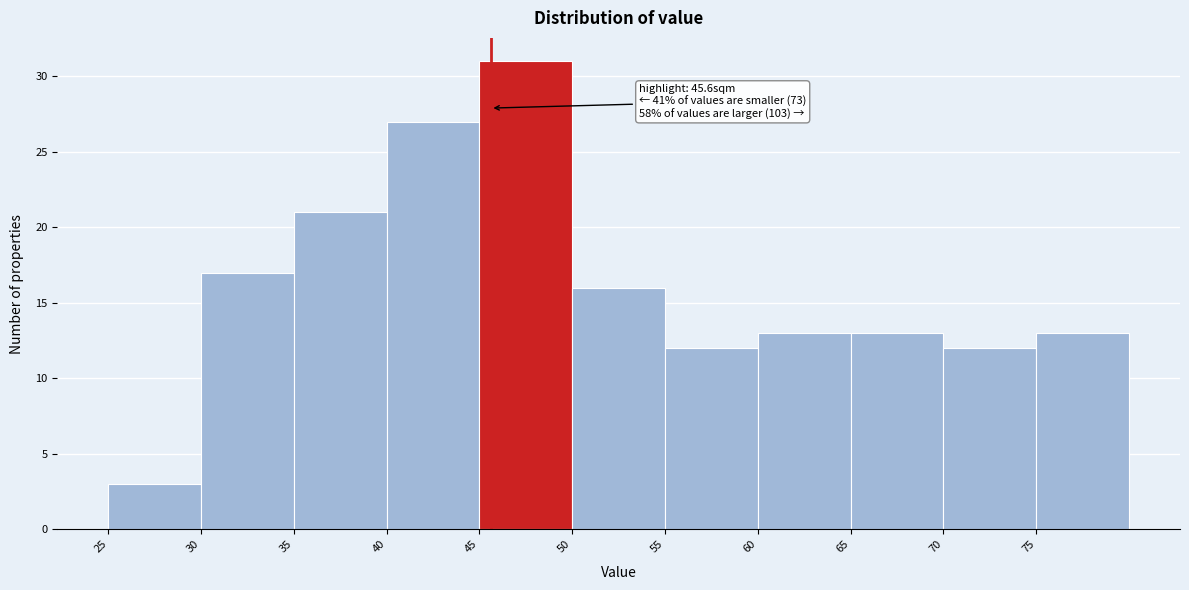

Which range on the x-axis has the tallest bar?

45 to 50